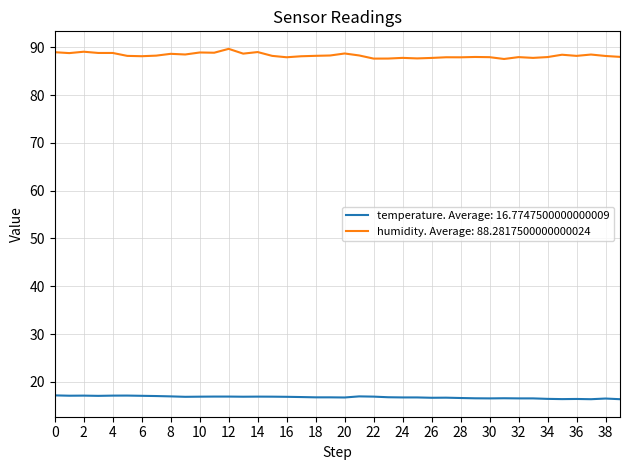

True or false: temperature. Average: 16.7747500000000009 and humidity. Average: 88.2817500000000024 cross at least once.

False